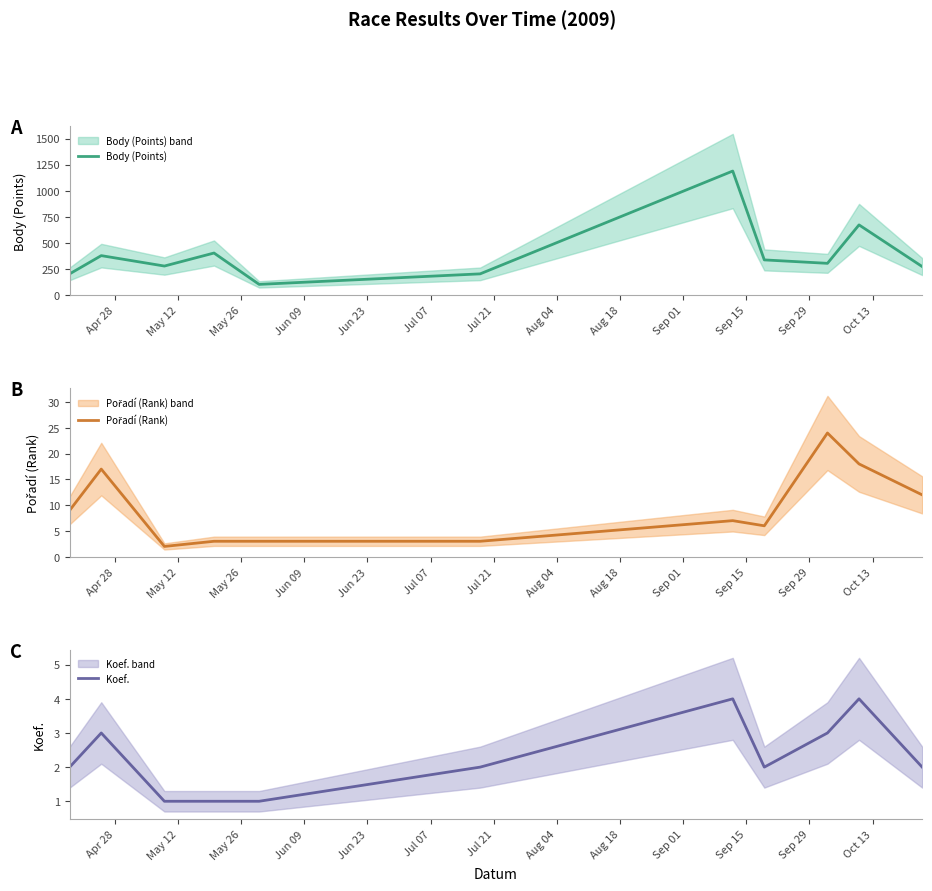

What is the lowest value of the Body (Points) series?

101